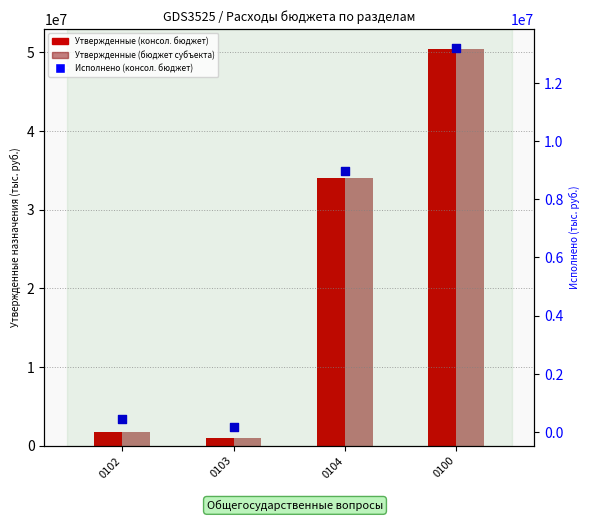

What is the total value across all series at 0103?

2071272.1